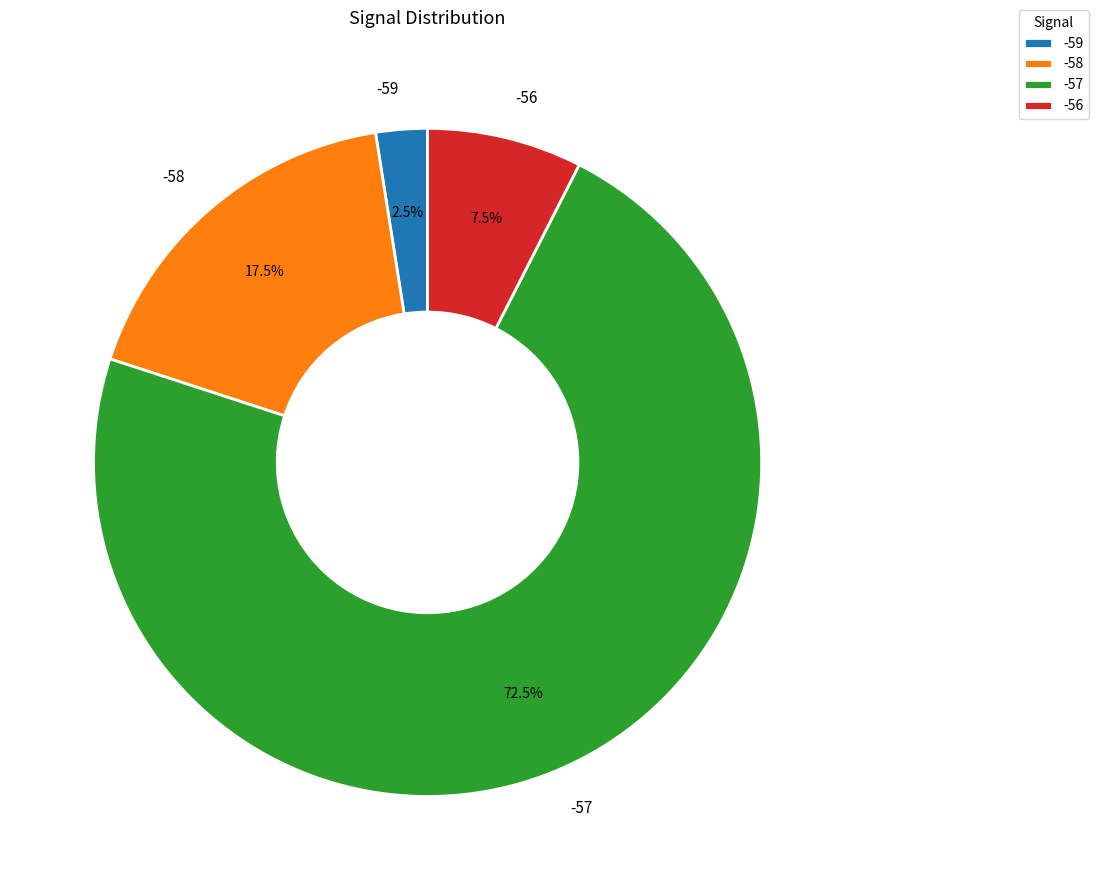

Which category has the smallest portion of the pie?

-59